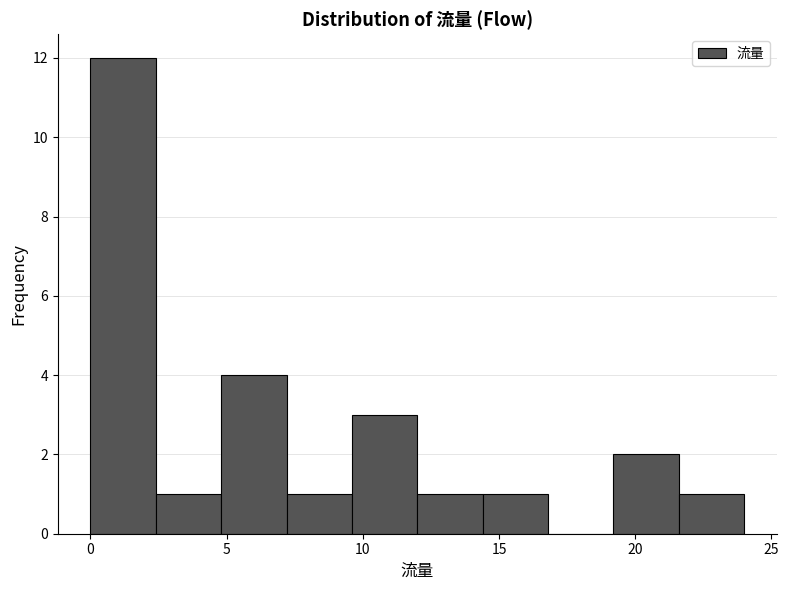

What is the height of the bar covering 21.6 to 24.0 on the x-axis? Neither the bar edges nor the heights are printed on the chart, so give them approximately, as read against the axes.

1